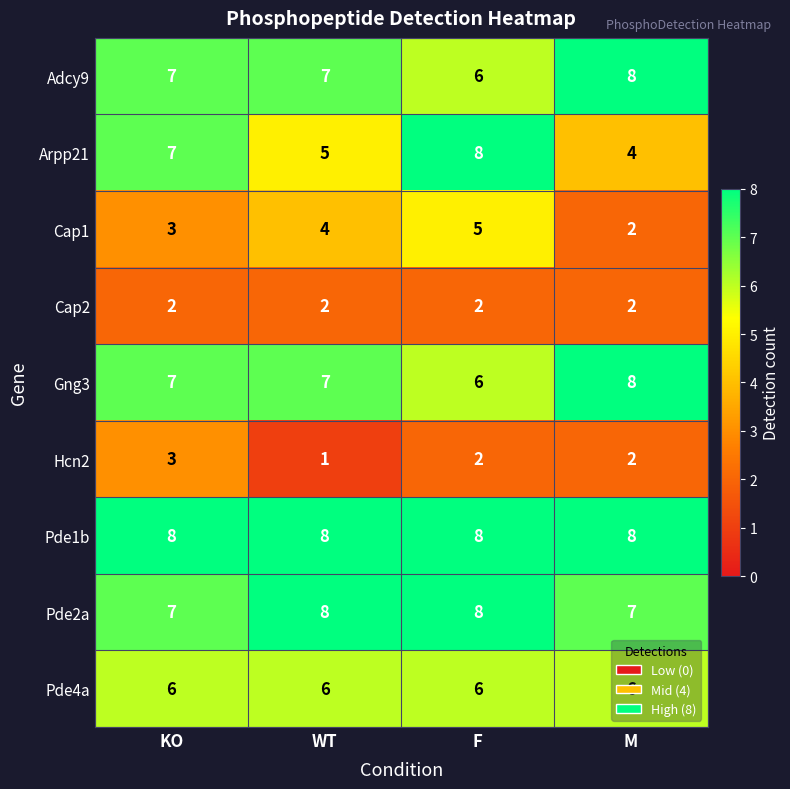

At which category is the sum across all series the highest?

F